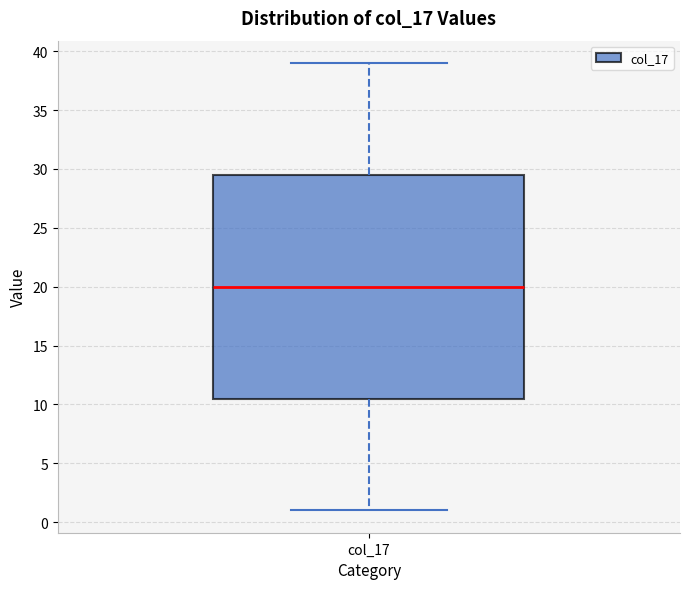

Read this box plot against the y-axis: the position of the median line, the range covered by the box, and the ends of both whiskers. The values are not printed on the chart, so give them approximately, as read against the axis.

median 20.0, box 10.5 to 29.5, whiskers 1.0 to 39.0